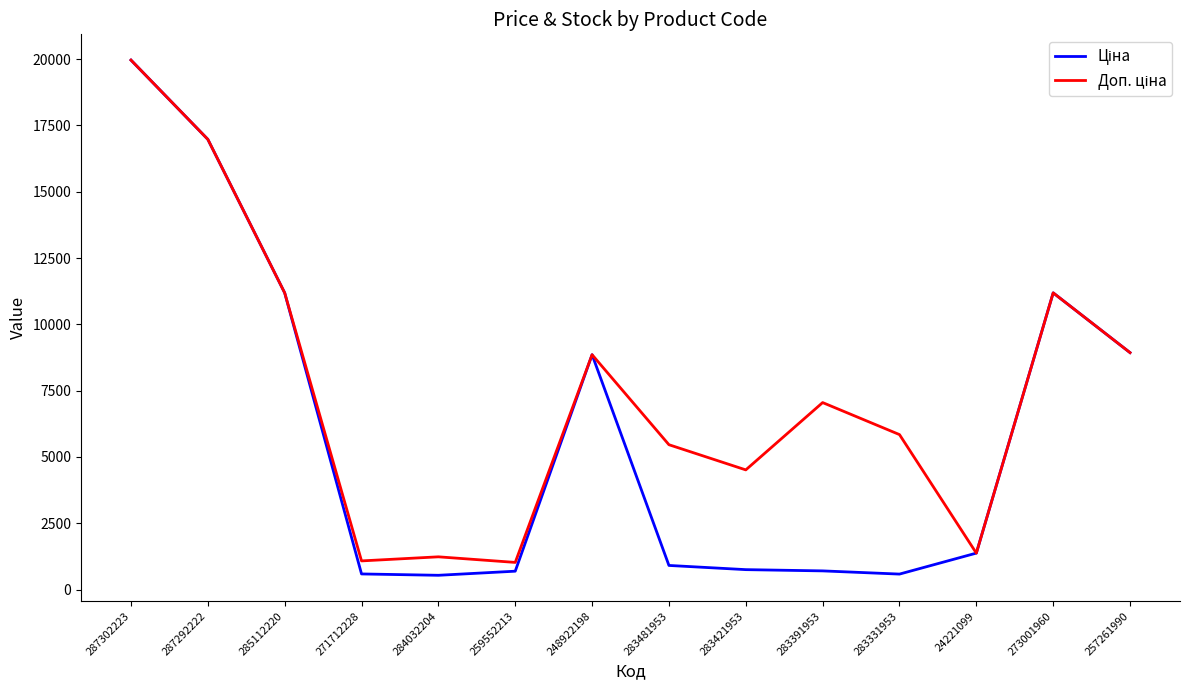

Which category has the highest value across all series?

287302223